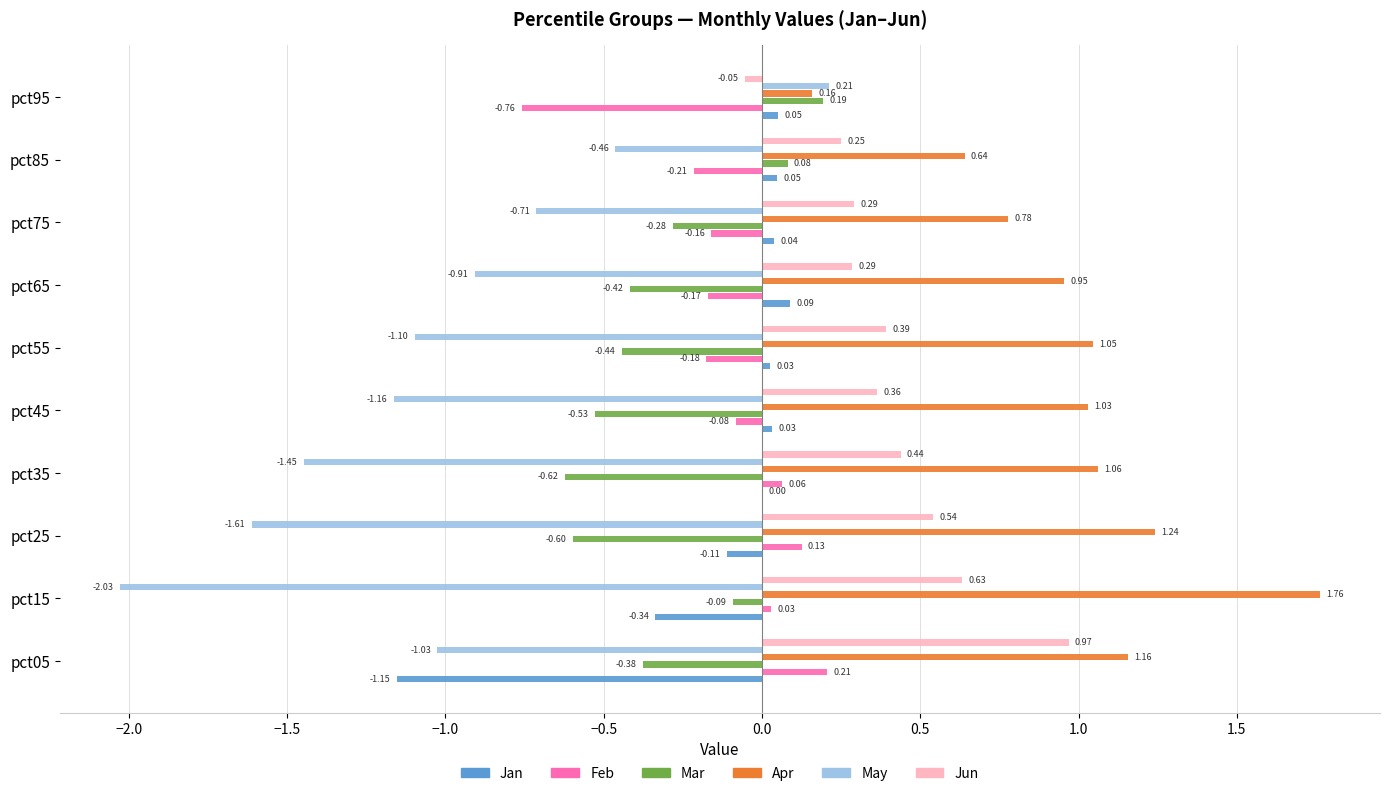

What is the sum of all Mar values?

-3.1